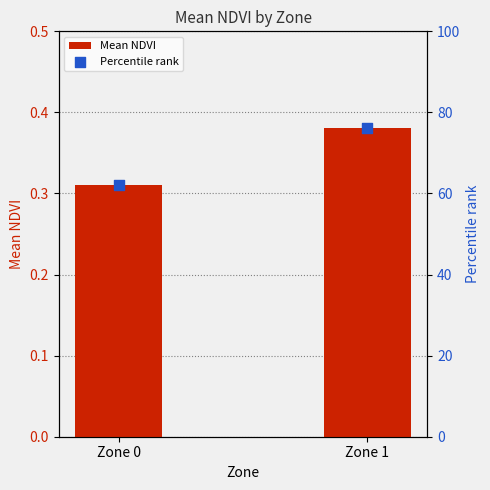

Which series reaches the minimum Y coordinate?

Mean NDVI